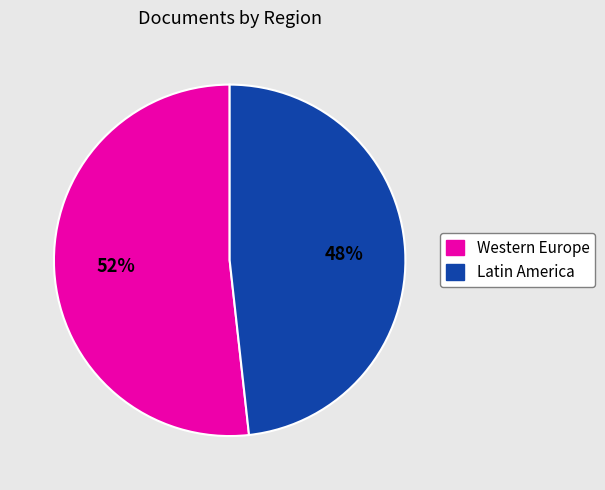

Is there a majority slice in this chart?

Yes